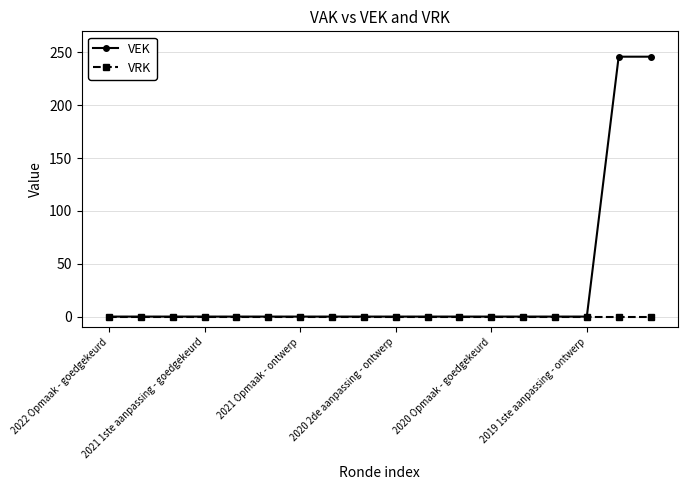

Which series has the largest range (max minus min)?

VEK